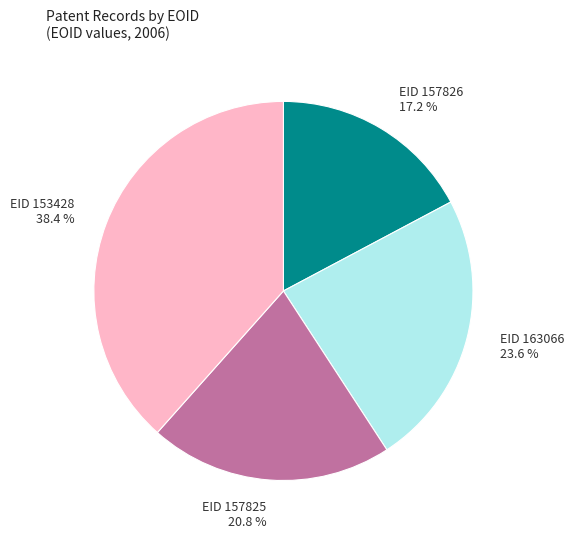

What percentage is the EID 153428 slice, to the nearest percent?

38%